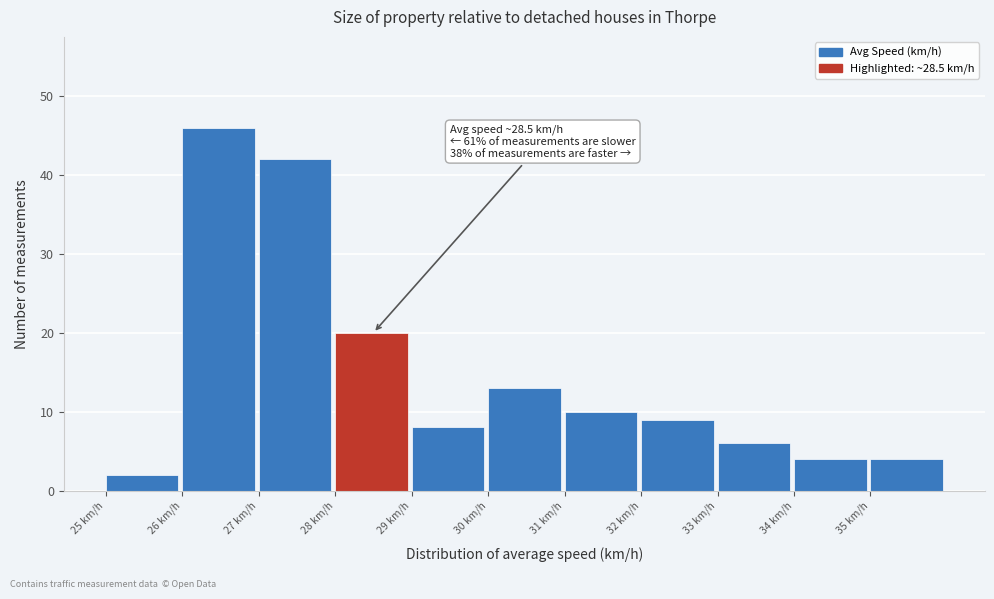

Which range on the x-axis has the tallest bar?

26 to 27